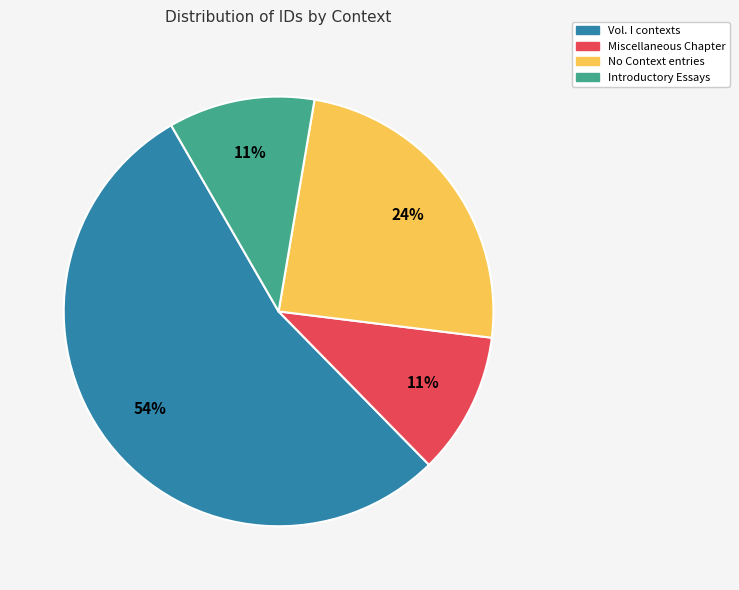

Is the sum of No Context entries and Miscellaneous Chapter greater than half?

No